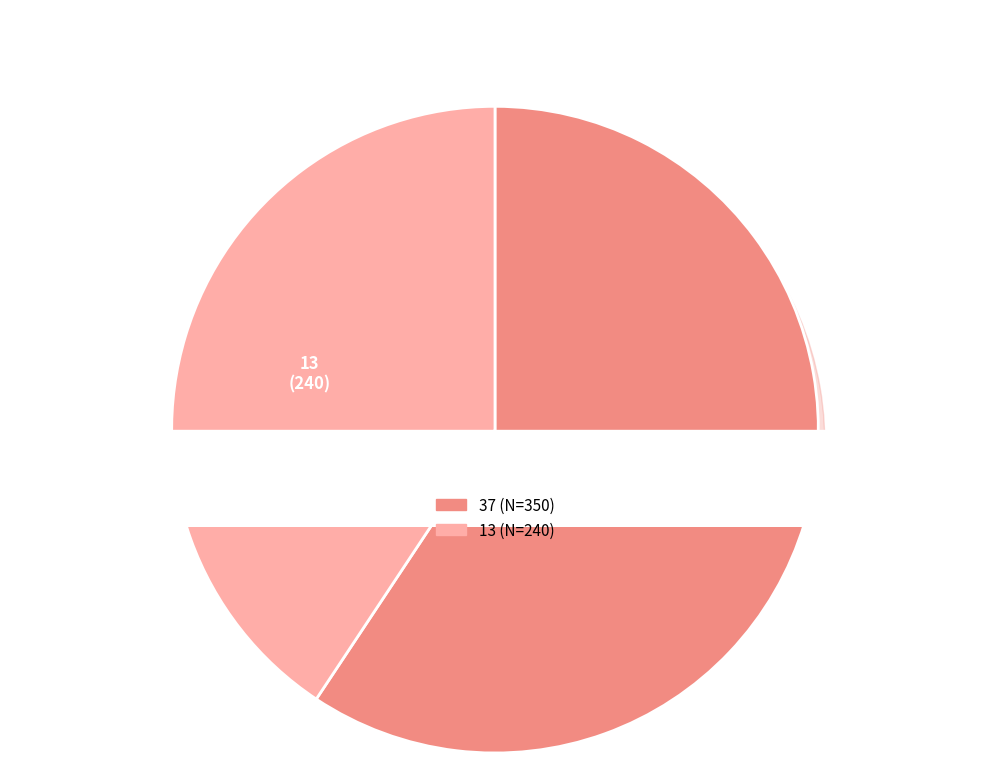

Does 13 account for over 50% of the chart?

No